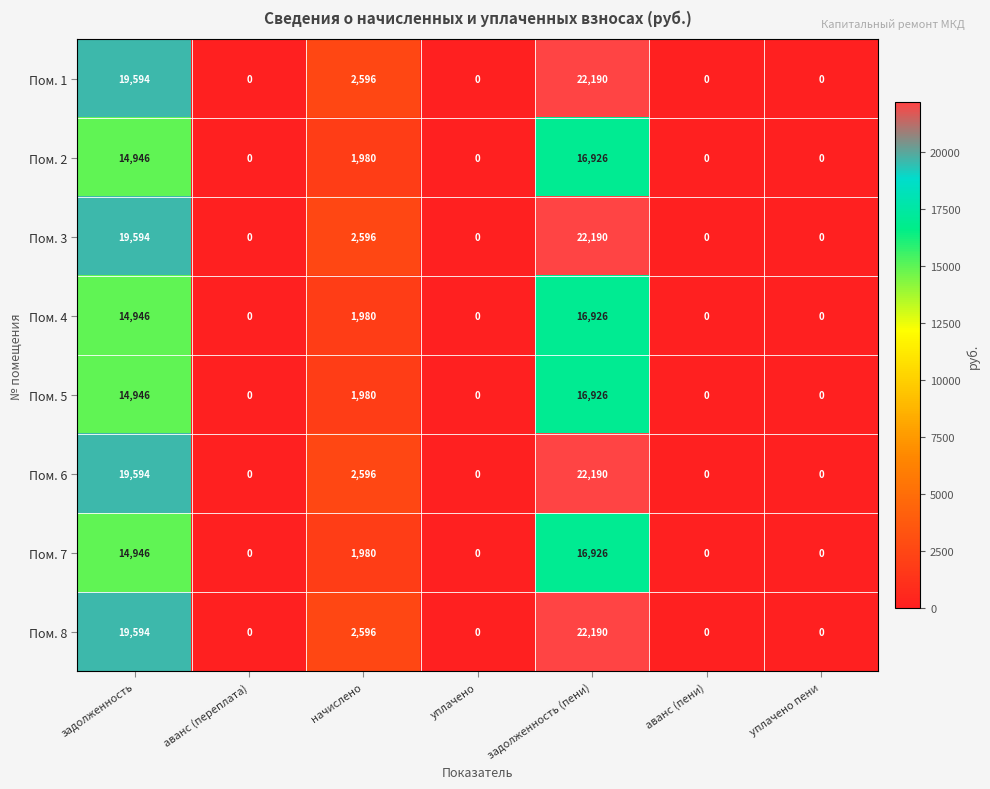

What is the difference between the highest and lowest values at задолженность?

4648